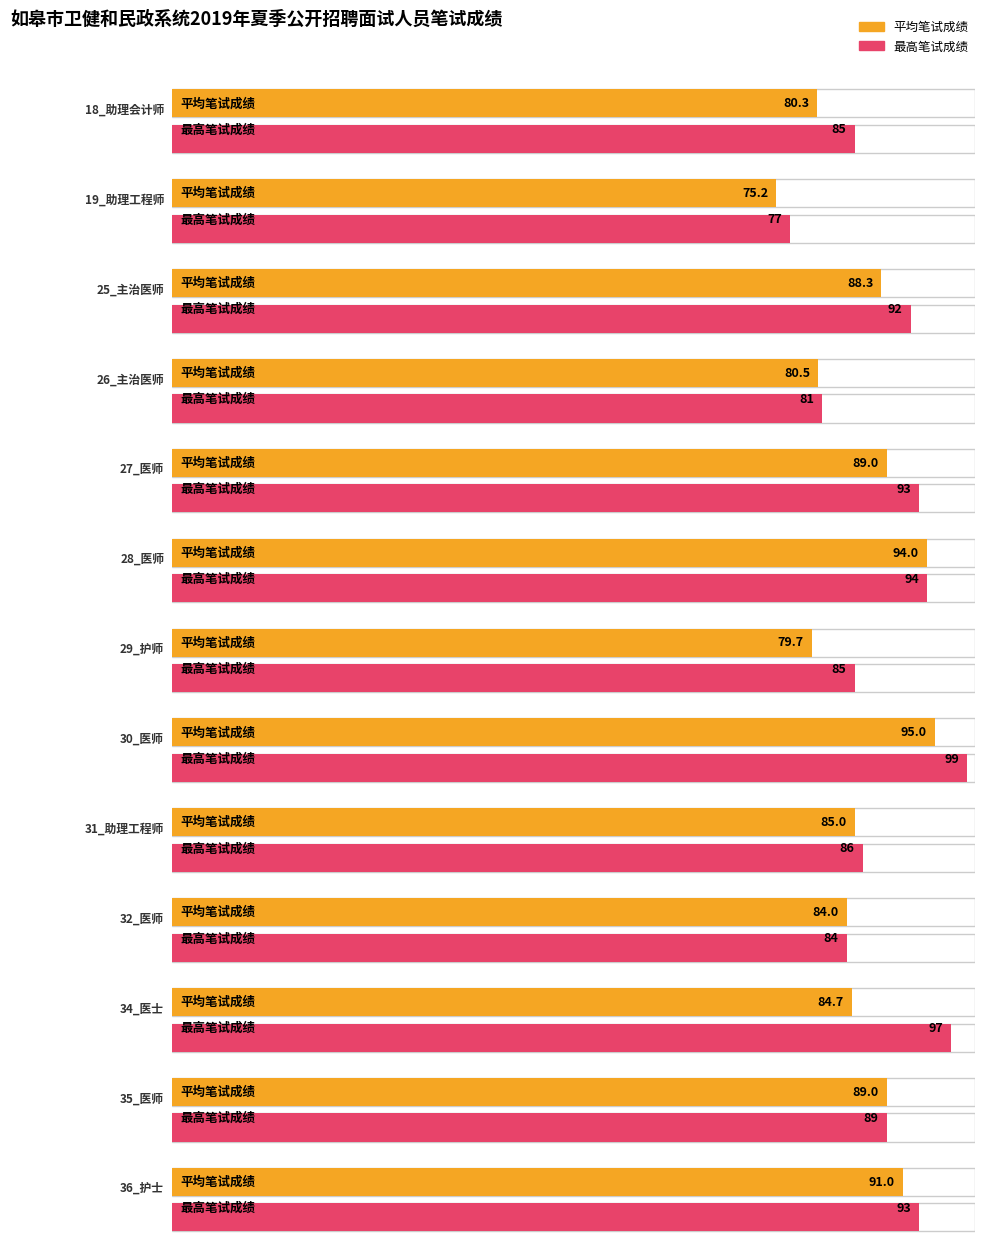

The value of Max Score at 25_主治医师(2) is 27. True or false?

False